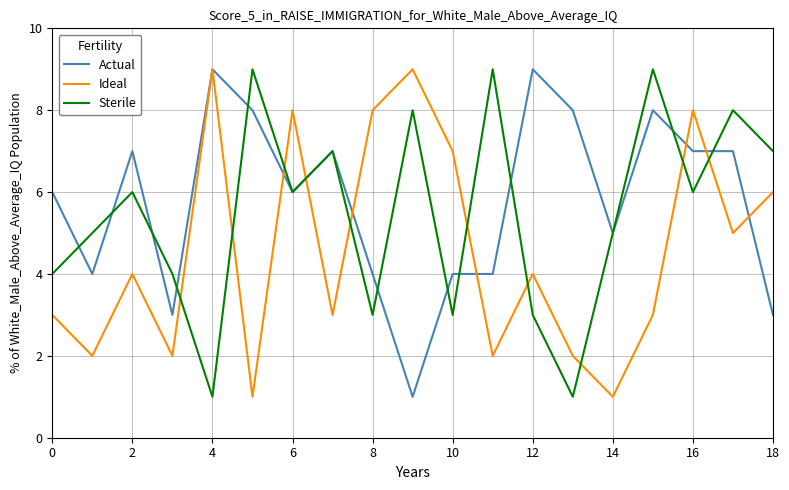

Rank the series by their average value, from highest to lowest.

Actual, Sterile, Ideal